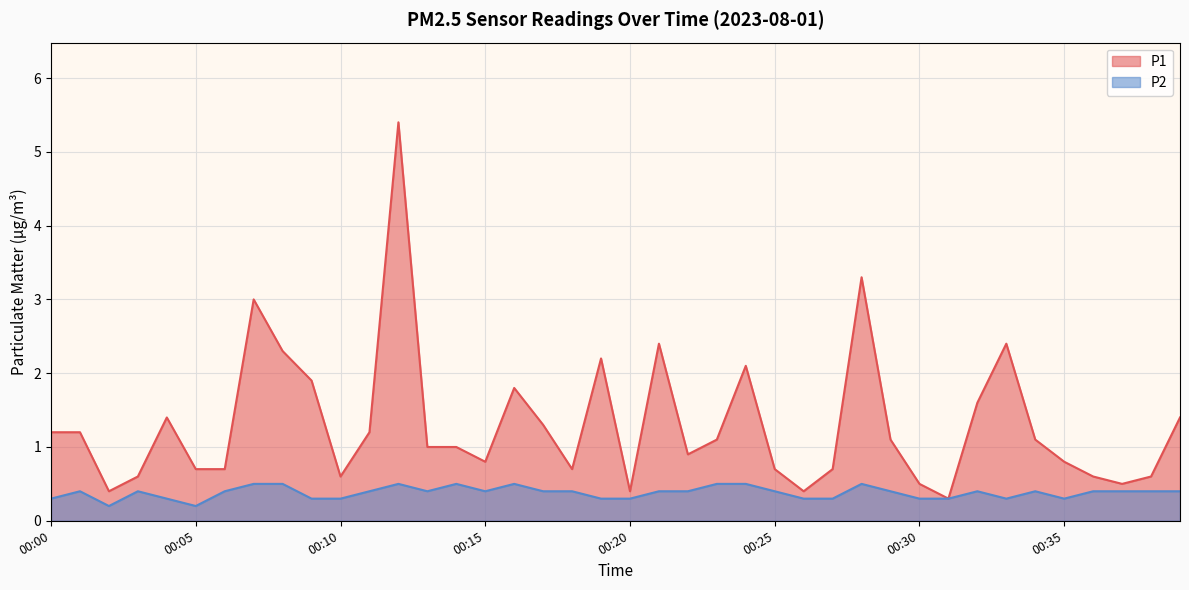

True or false: P1 and P2 intersect in this chart.

False